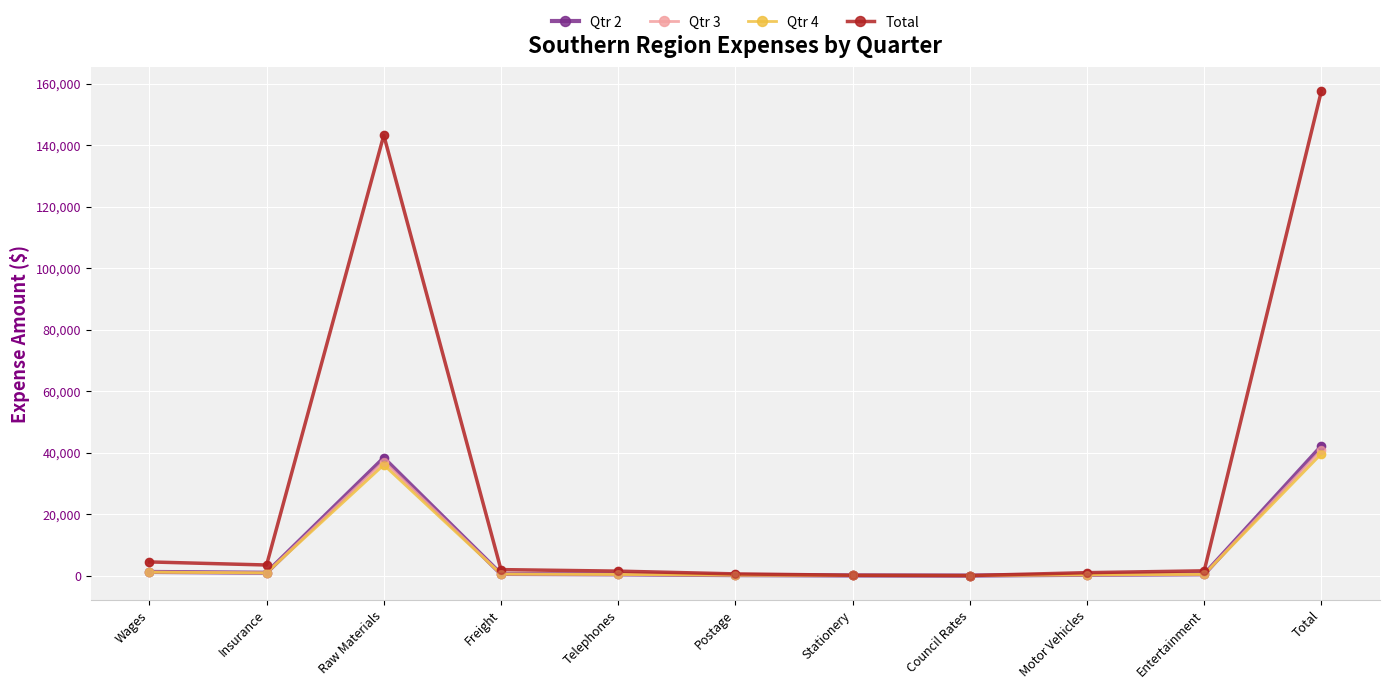

At which category is the sum across all series the highest?

Total